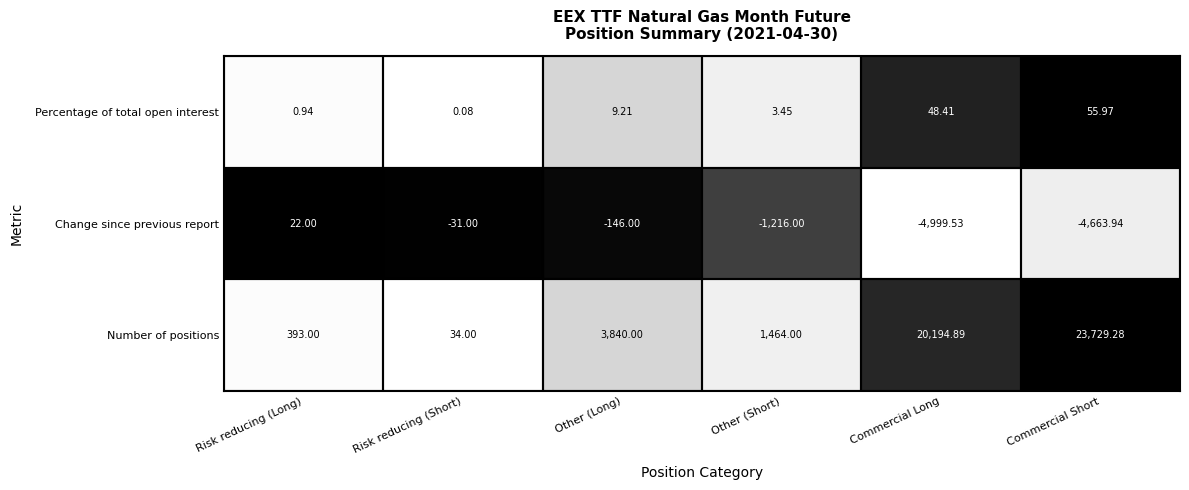

Rank the series by their maximum value, from lowest to highest.

Change since previous report, Percentage of total open interest, Number of positions